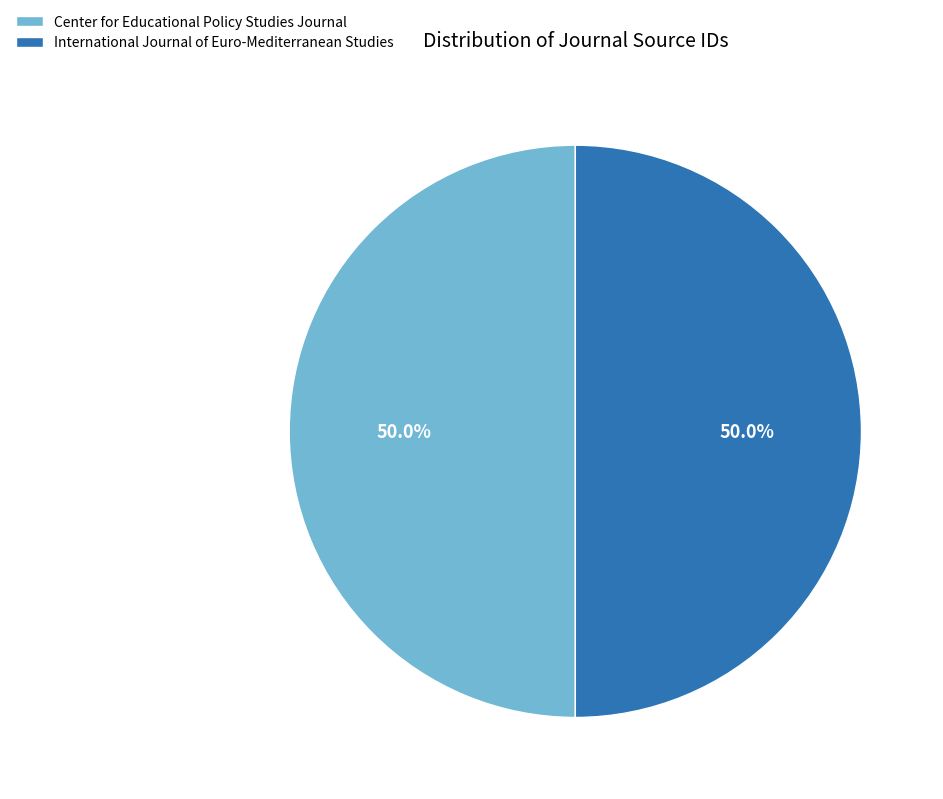

True or false: International Journal of Euro-Mediterranean Studies accounts for 41% of the total.

False